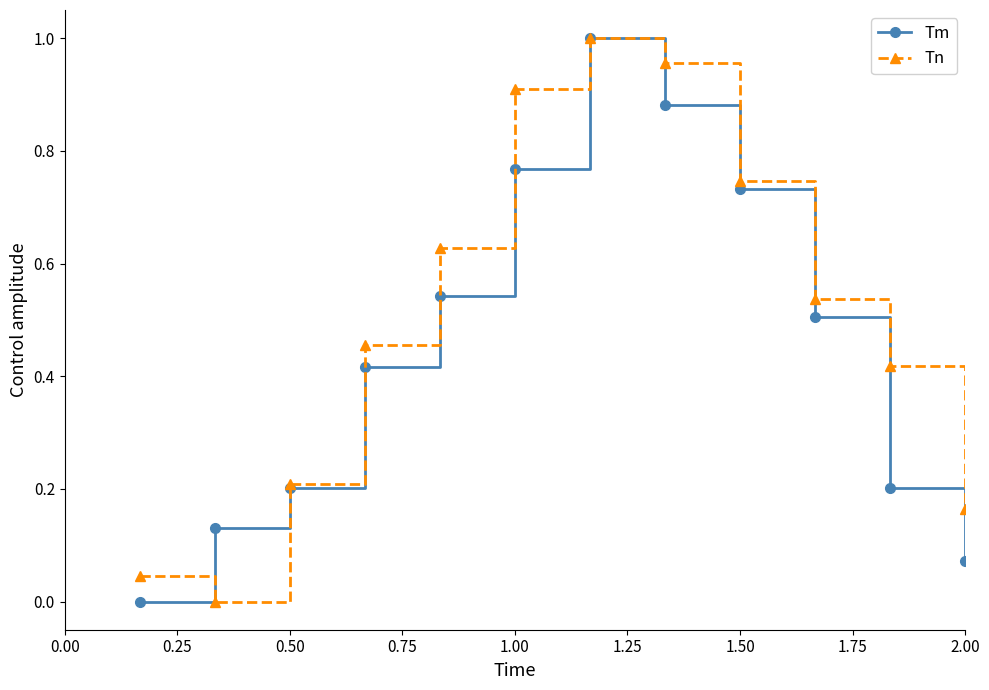

How many interior local peaks does the Tn series have?

1